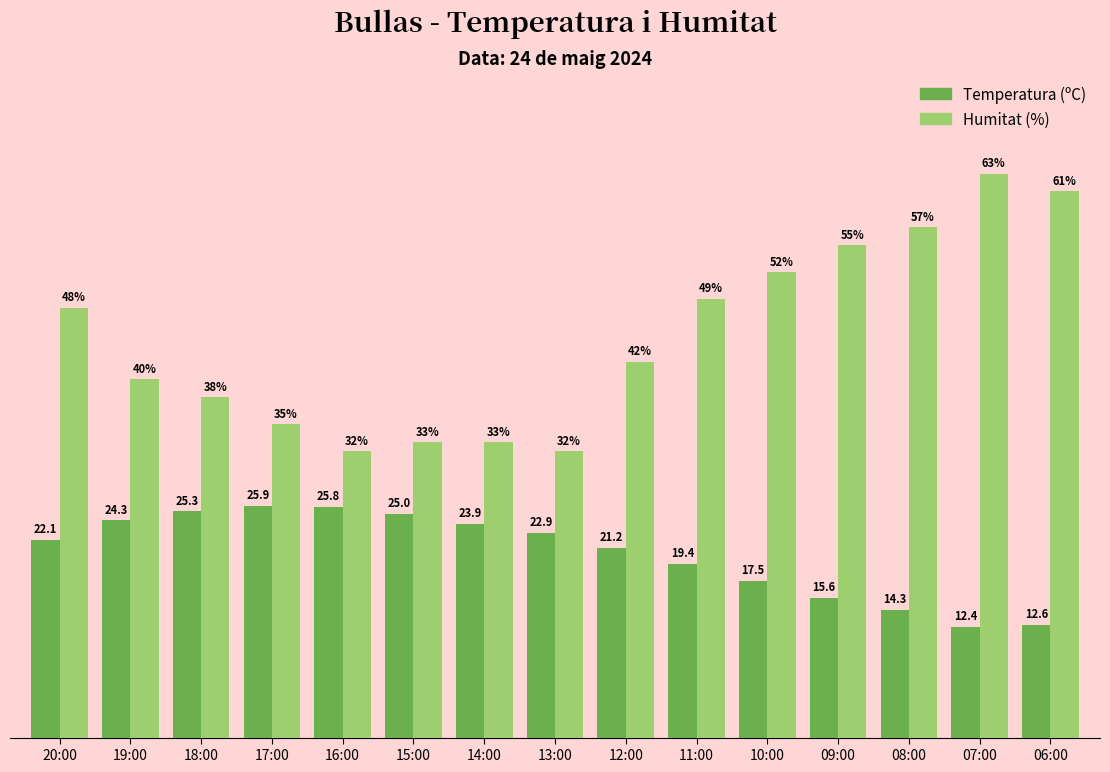

Which series has the largest total across all categories?

Humitat (%)